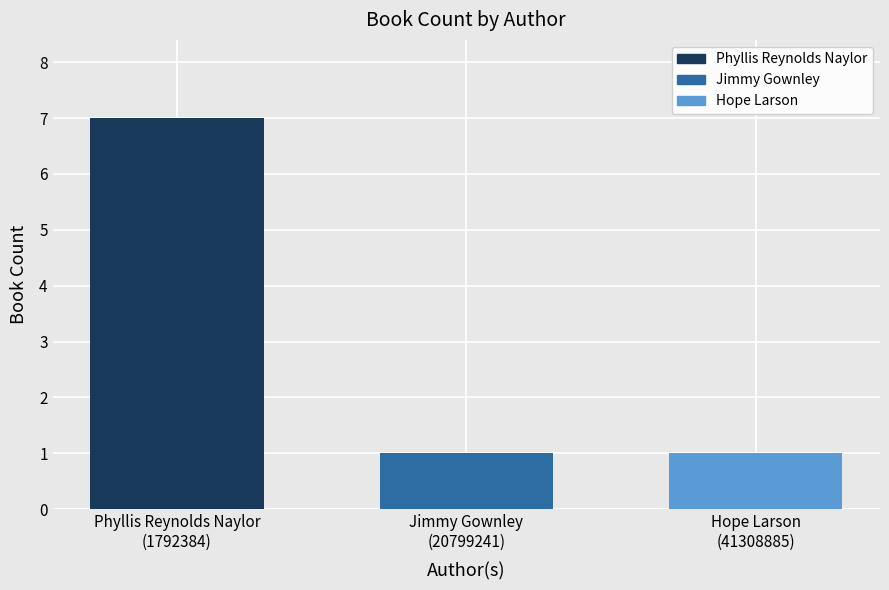

How many values are between 1 and 7?

3